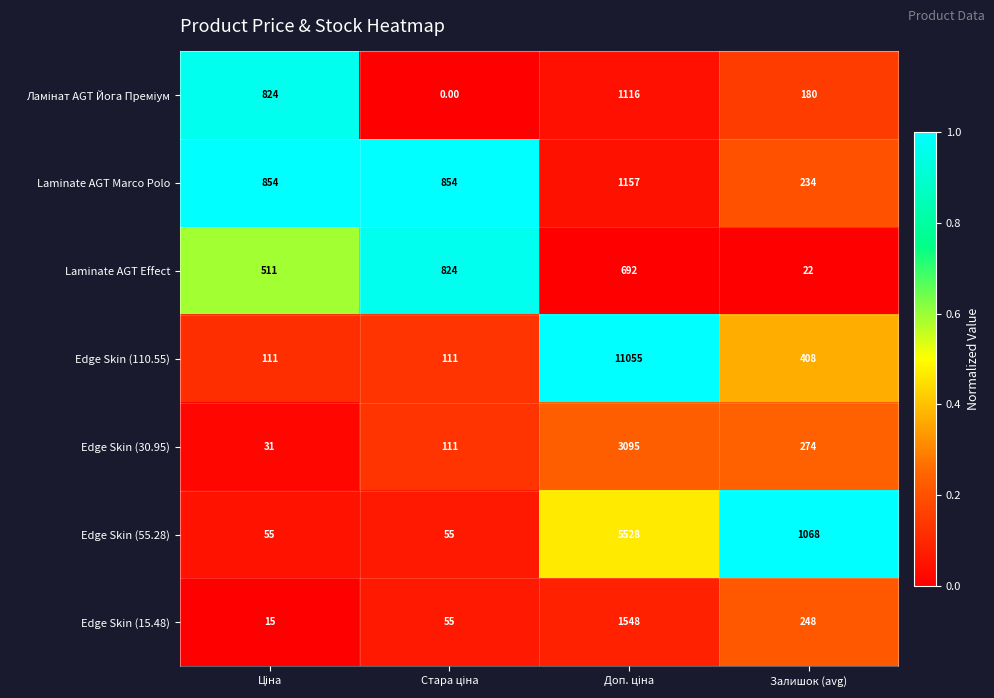

Which series has the largest range (max minus min)?

Edge Skin (110.55)